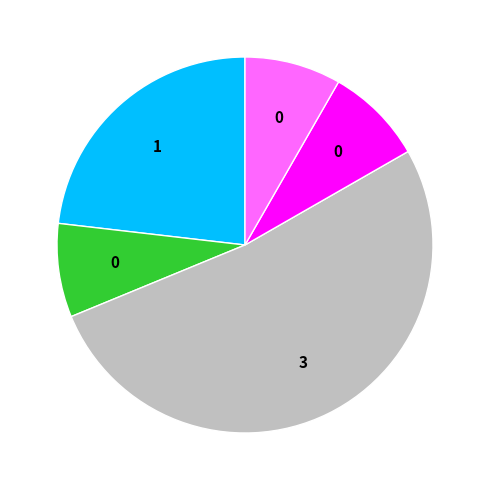

Does any single category account for the majority?

Yes